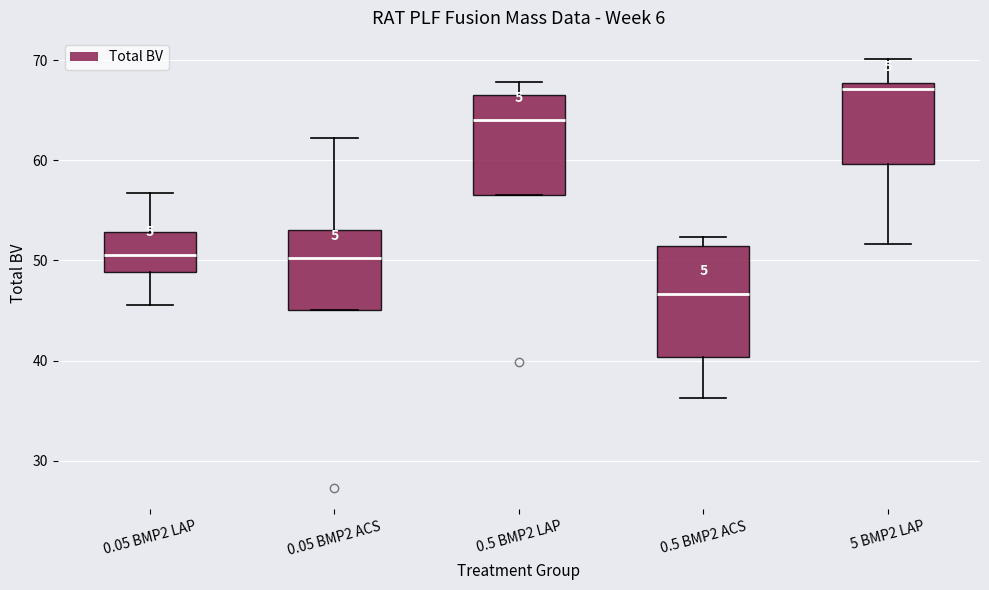

Which box has the highest median line?

5 BMP2 LAP